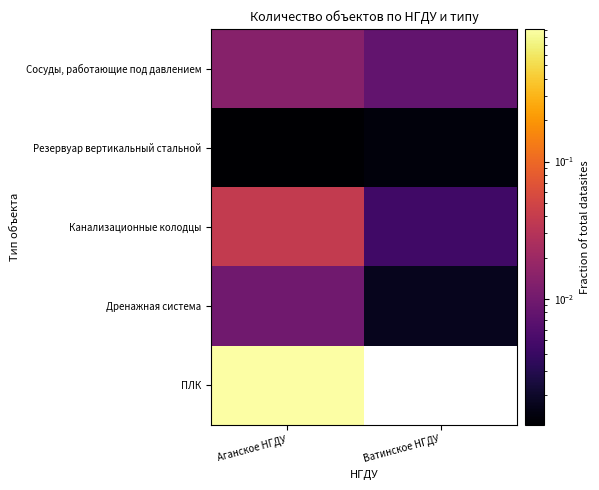

At how many categories does at least one series exceed 0?

2